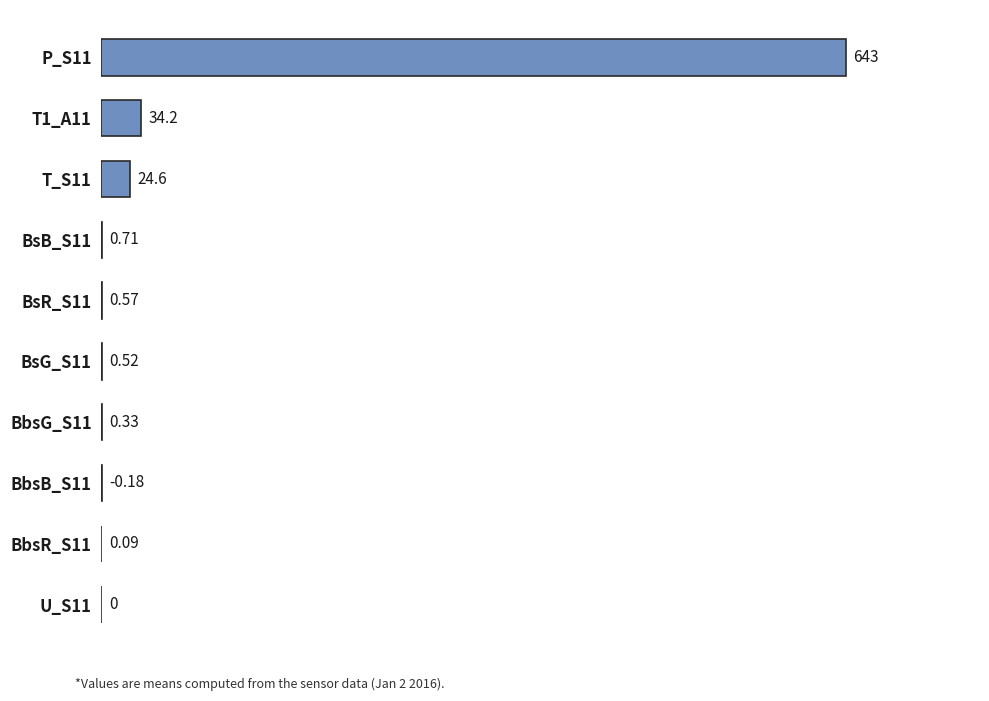

Count the number of categories in the chart.

10